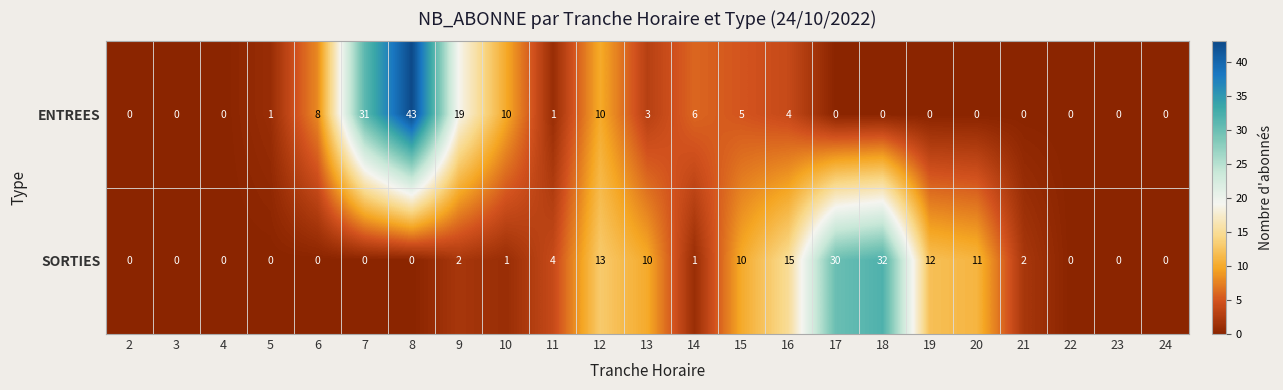

What is the difference between the highest and lowest values at 6?

8